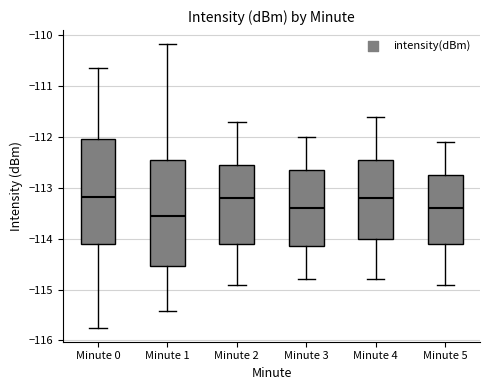

Where does the lower whisker of the box for Minute 1 end on the y-axis? The values are not printed on the chart, so give them approximately, as read against the axis.

-115.4